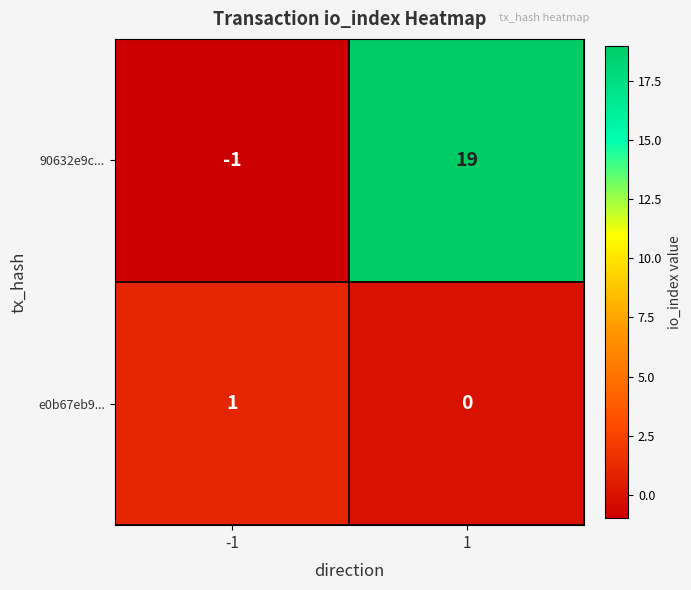

What is the greatest value displayed?

19